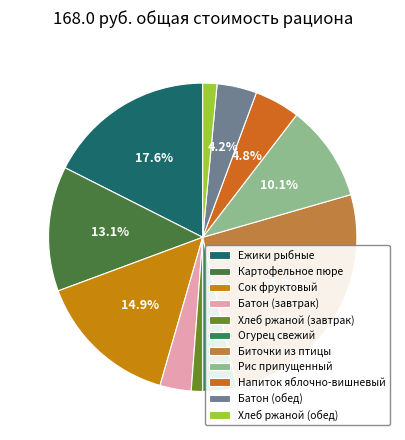

What percentage is the Хлеб ржаной (обед) slice, to the nearest percent?

1%